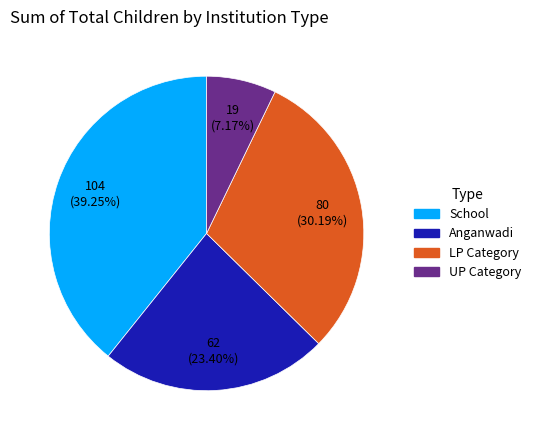

Does any single category account for the majority?

No